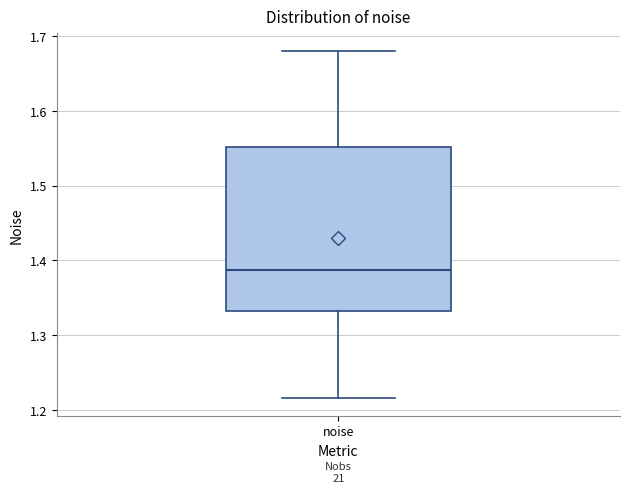

Read this box plot against the y-axis: the position of the median line, the range covered by the box, and the ends of both whiskers. The values are not printed on the chart, so give them approximately, as read against the axis.

median 1.39, box 1.33 to 1.55, whiskers 1.22 to 1.68